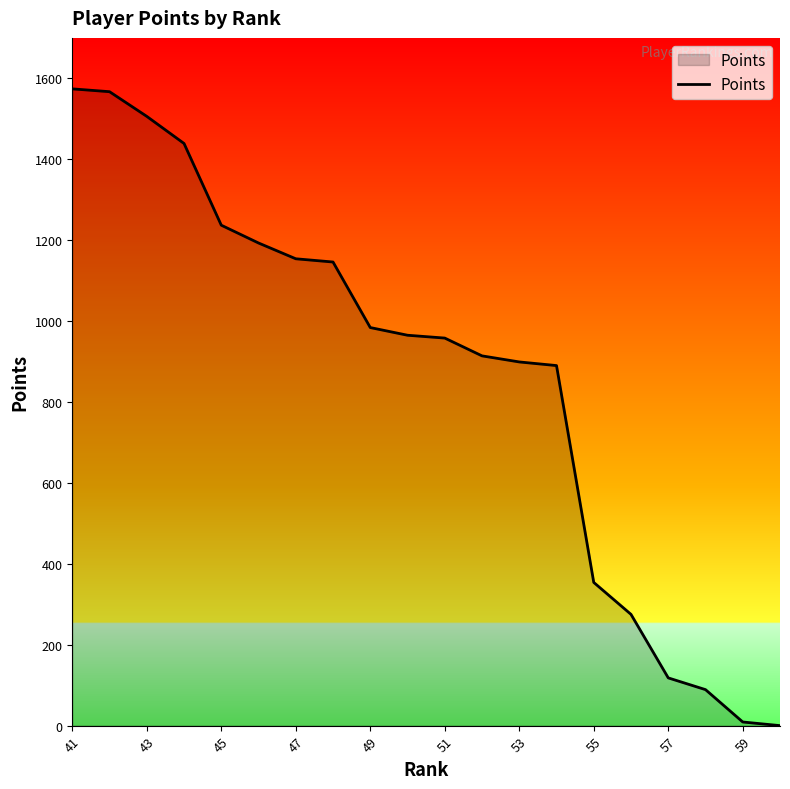

Does the chart have visible grid lines?

No